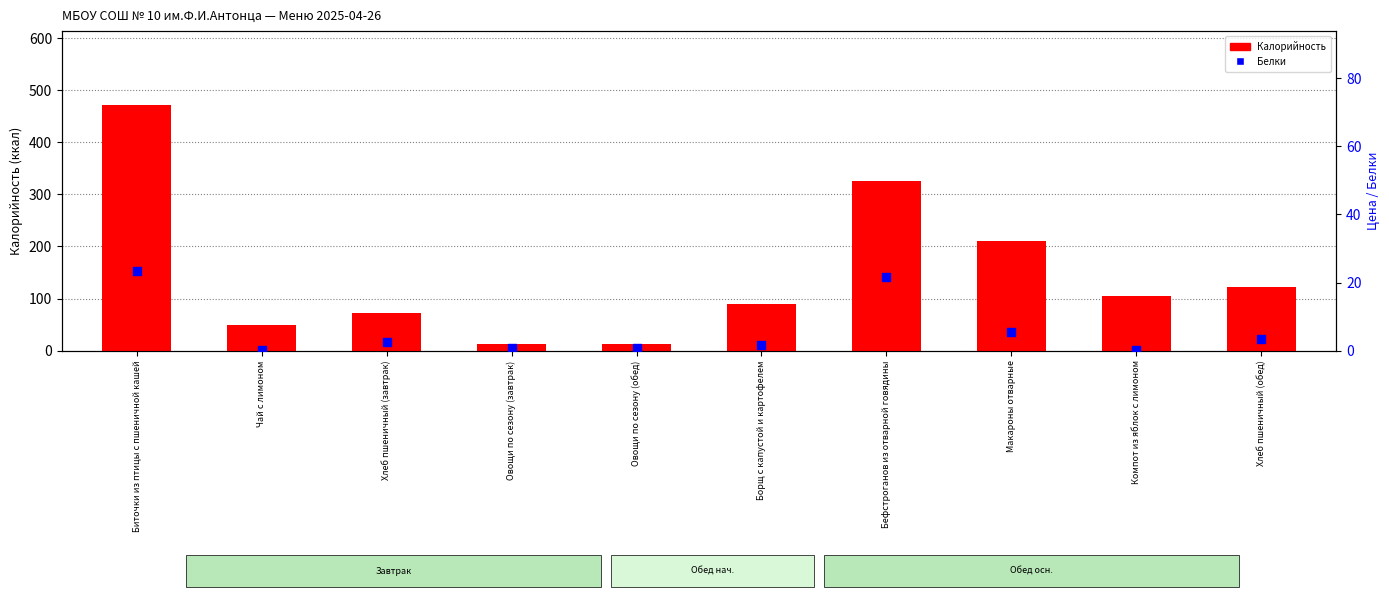

Which series contains the lowest Y value?

Белки